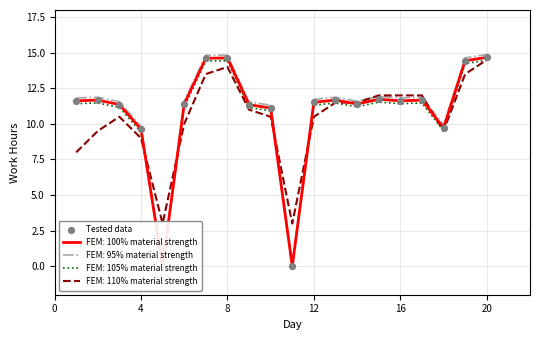

Between 7 and 16, which is larger?

7